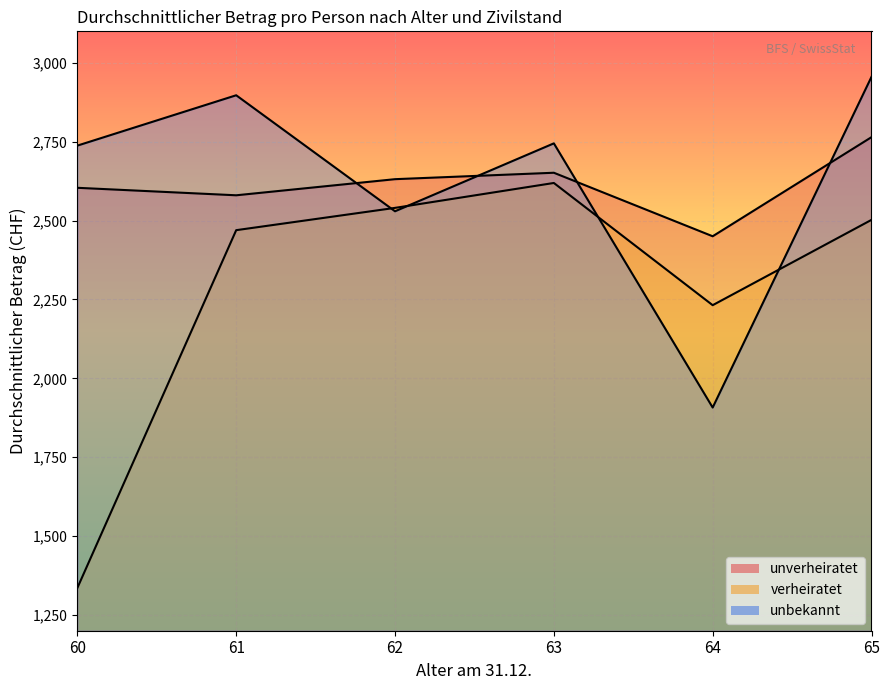

How many interior local peaks does the verheiratet series have?

1